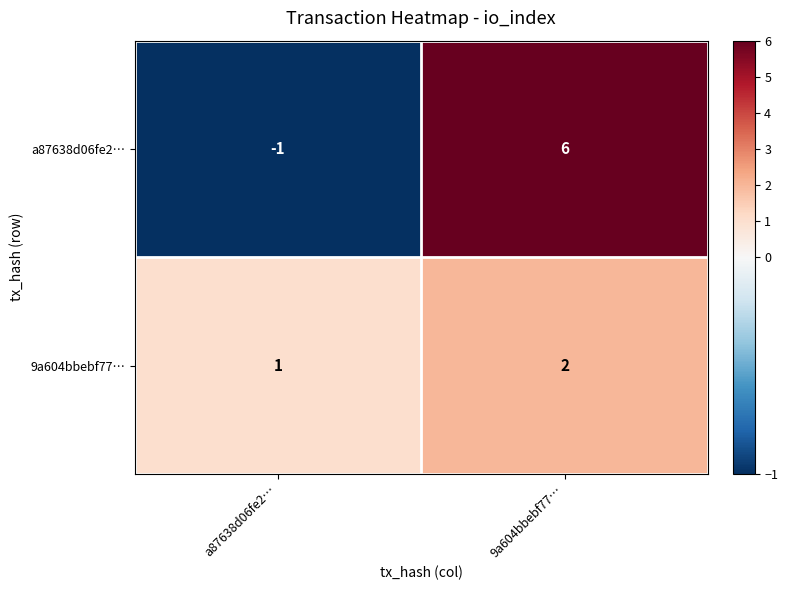

Which label corresponds to the largest value in the chart?

9a604bbebf77…